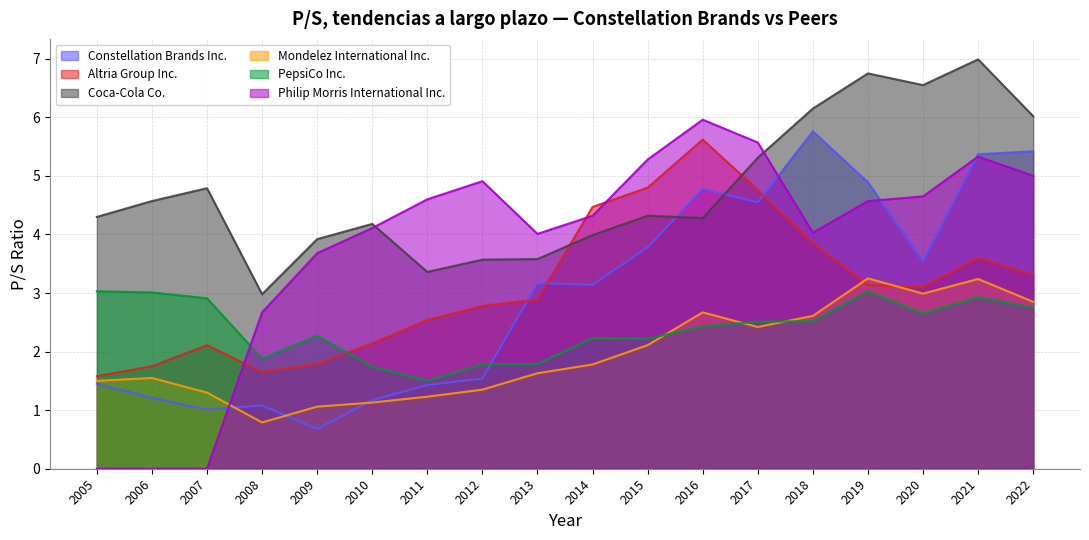

Reading left to right, what are all the values shown in this chart?

Constellation Brands Inc.: 2005=1.4	2006=1.2	2007=1.0	2008=1.1	2009=0.7	2010=1.2	2011=1.4	2012=1.5	2013=3.2	2014=3.1	2015=3.8	2016=4.8	2017=4.5	2018=5.8	2019=4.9	2020=3.5	2021=5.4	2022=5.4
Altria Group Inc.: 2005=1.6	2006=1.8	2007=2.1	2008=1.6	2009=1.8	2010=2.1	2011=2.5	2012=2.8	2013=2.9	2014=4.5	2015=4.8	2016=5.6	2017=4.8	2018=3.9	2019=3.1	2020=3.1	2021=3.6	2022=3.3
Coca-Cola Co.: 2005=4.3	2006=4.6	2007=4.8	2008=3.0	2009=3.9	2010=4.2	2011=3.4	2012=3.6	2013=3.6	2014=4.0	2015=4.3	2016=4.3	2017=5.3	2018=6.2	2019=6.8	2020=6.5	2021=7.0	2022=6.0
Mondelez International Inc.: 2005=1.5	2006=1.6	2007=1.3	2008=0.8	2009=1.1	2010=1.1	2011=1.2	2012=1.4	2013=1.6	2014=1.8	2015=2.1	2016=2.7	2017=2.4	2018=2.6	2019=3.2	2020=3.0	2021=3.2	2022=2.9
PepsiCo Inc.: 2005=3.0	2006=3.0	2007=2.9	2008=1.9	2009=2.3	2010=1.7	2011=1.5	2012=1.8	2013=1.8	2014=2.2	2015=2.2	2016=2.4	2017=2.5	2018=2.5	2019=3.0	2020=2.6	2021=2.9	2022=2.8
Philip Morris International Inc.: 2005=0.0	2006=0.0	2007=0.0	2008=2.7	2009=3.7	2010=4.1	2011=4.6	2012=4.9	2013=4.0	2014=4.3	2015=5.3	2016=6.0	2017=5.6	2018=4.0	2019=4.6	2020=4.7	2021=5.3	2022=5.0